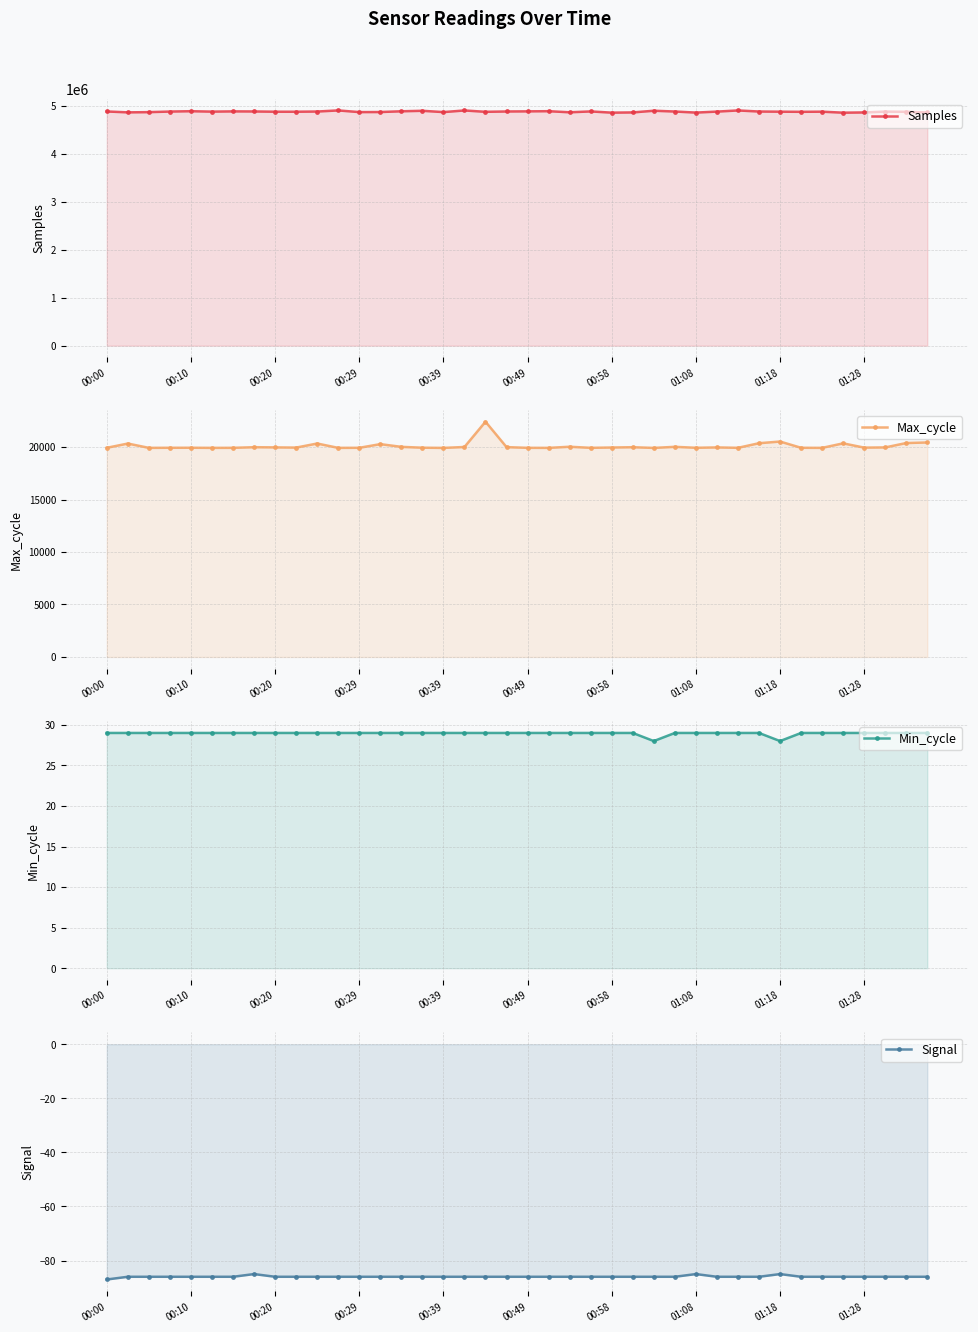

True or false: Samples and Min_cycle intersect in this chart.

False